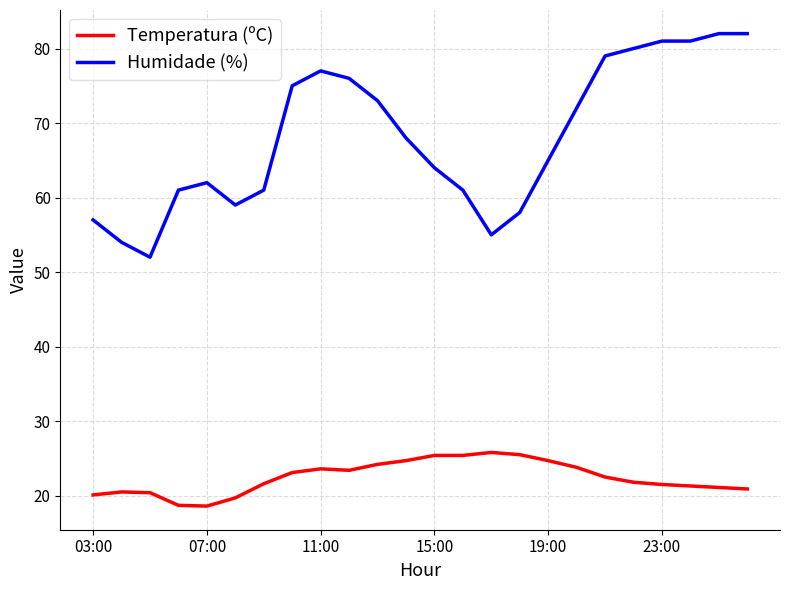

Which series has the largest total across all categories?

Humidade (%)